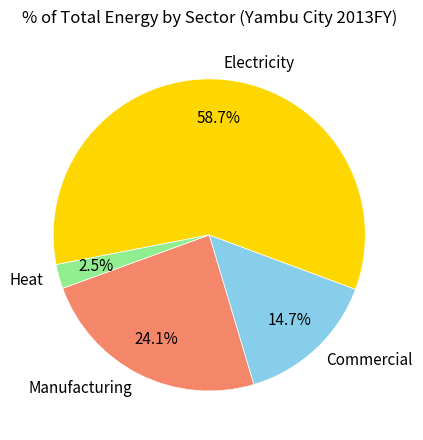

To the nearest percent, what percentage of the pie is Manufacturing?

24%